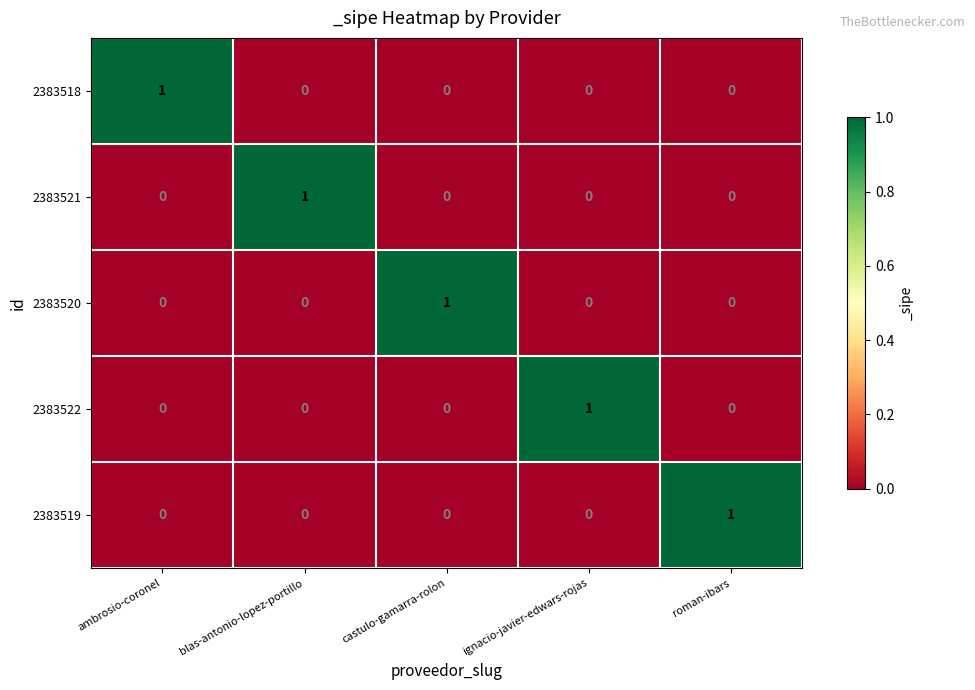

The 2383520 series shows 1 at castulo-gamarra-rolon. True or false?

True